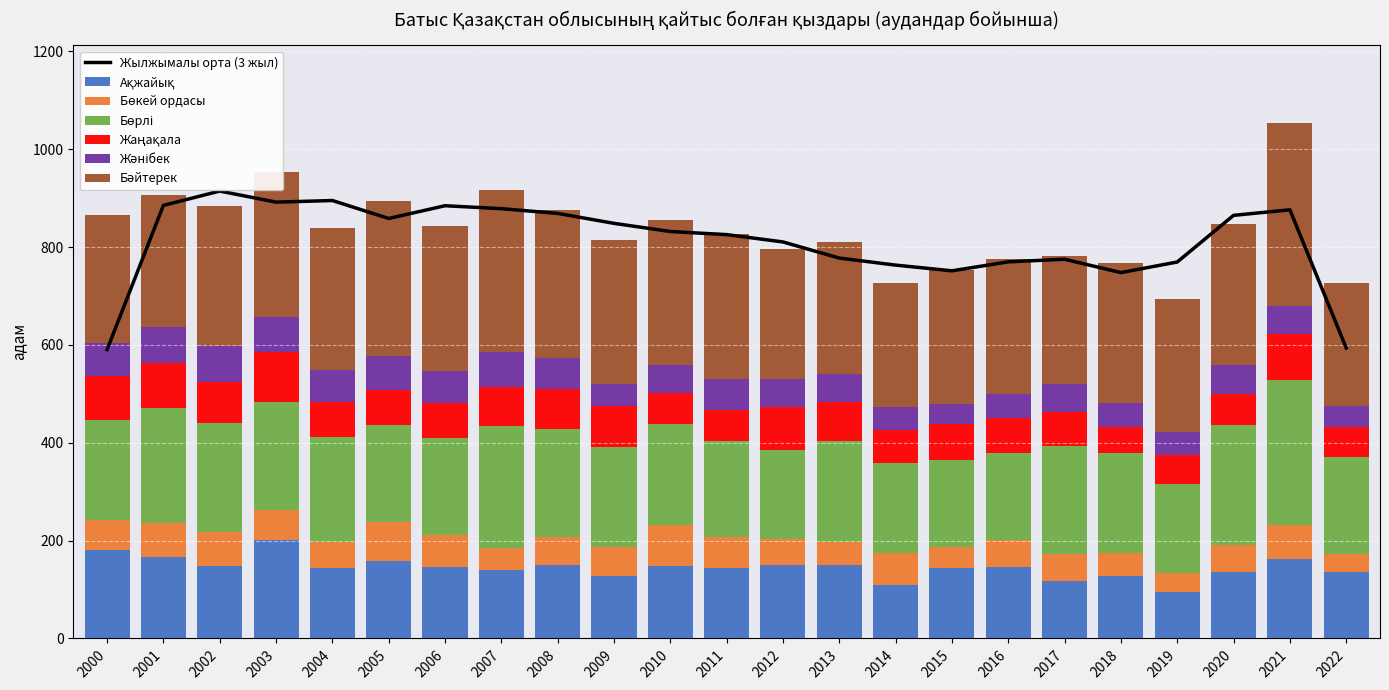

Where is Жәнібек nearest to the value 58?

2012